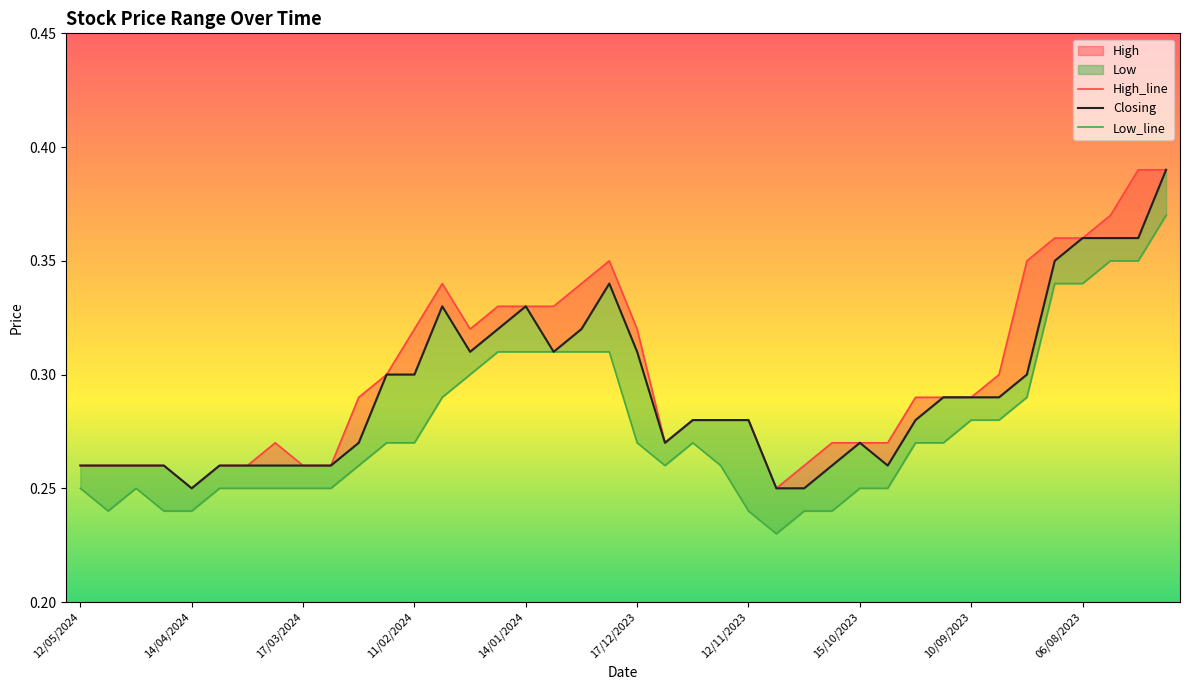

True or false: High has a value of 0.3 at 24/09/2023.

True